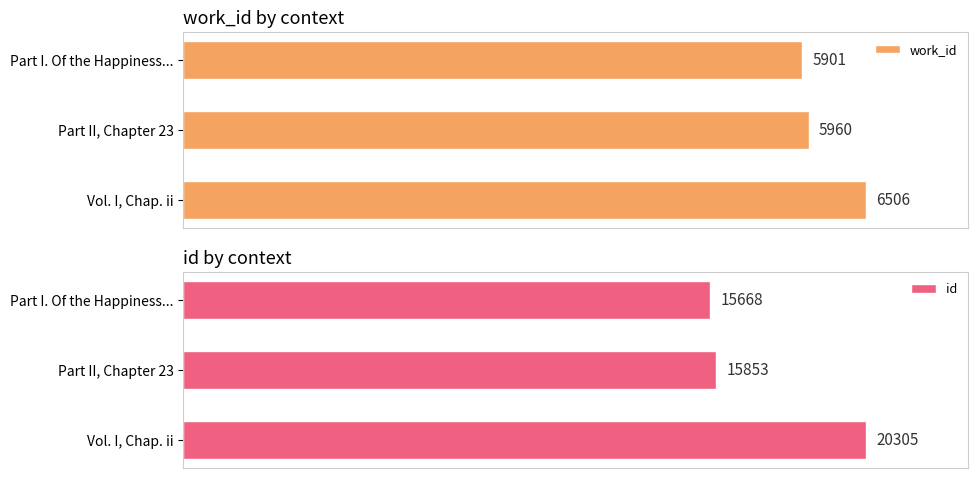

Between Part I. Of the Happiness... and Vol. I, Chap. ii, which is larger?

Vol. I, Chap. ii